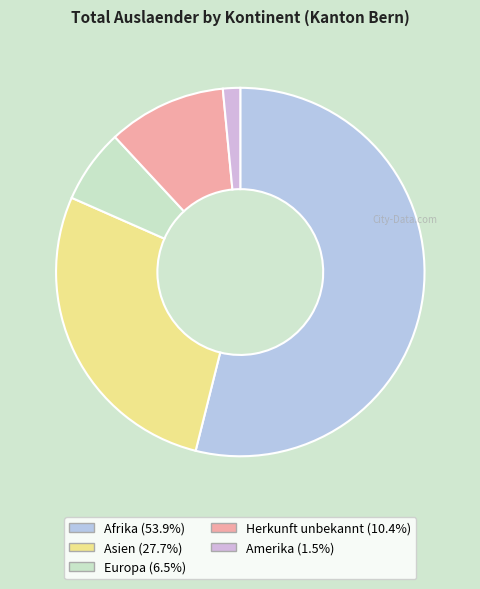

Count the number of slices in the pie.

5